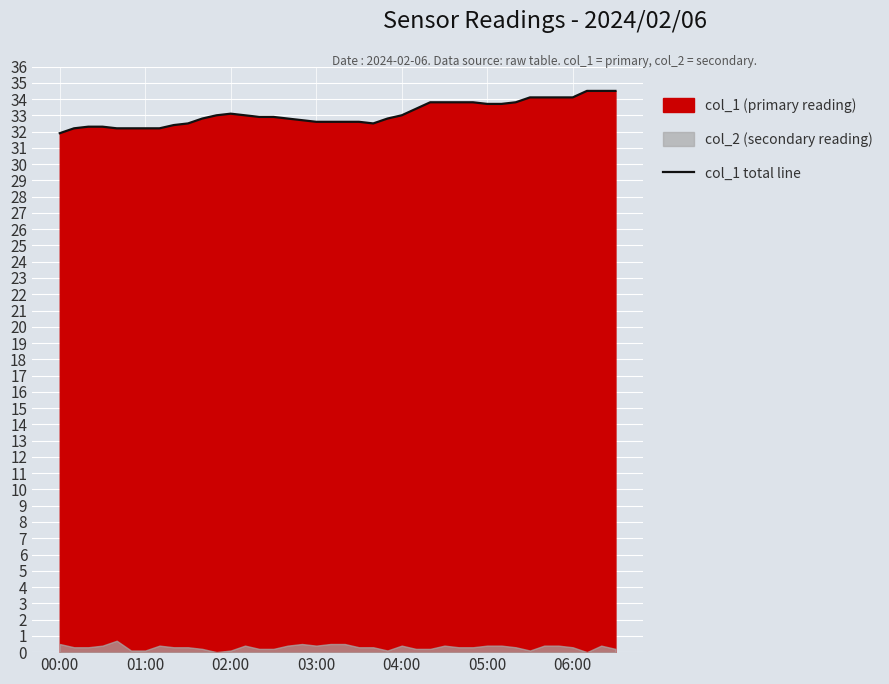

What is the approximate value at 13?

33.0